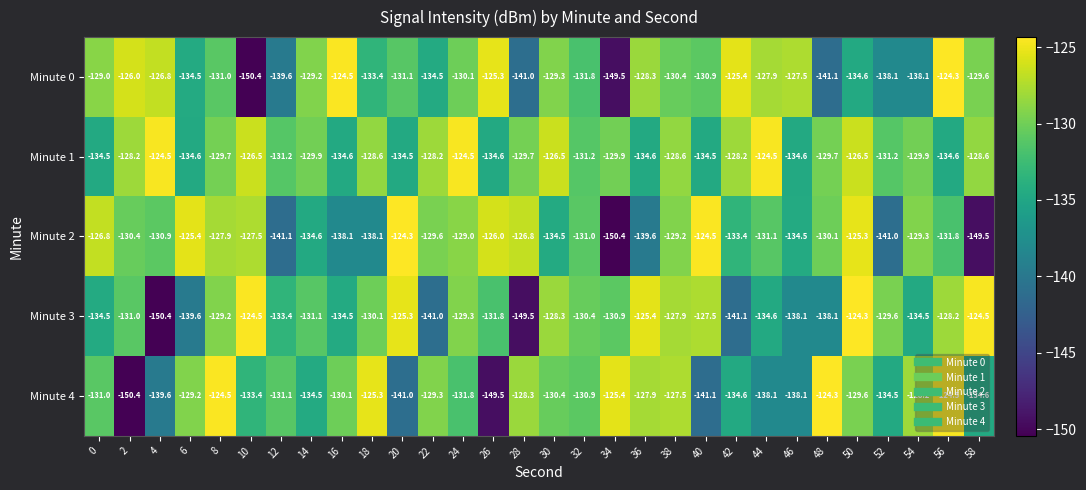

Is it true that Minute 2 equals -48.8 at 20?

False